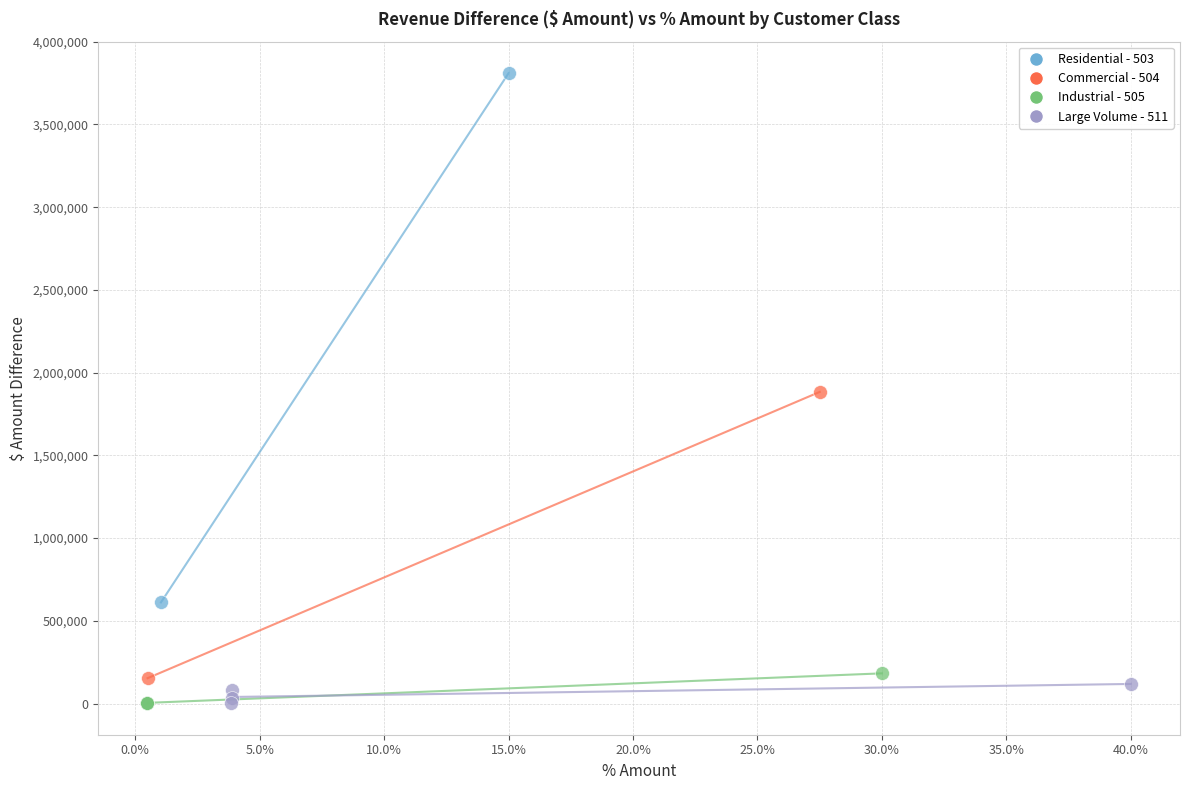

What are all the series names shown in the legend?

Residential - 503, Commercial - 504, Industrial - 505, Large Volume - 511